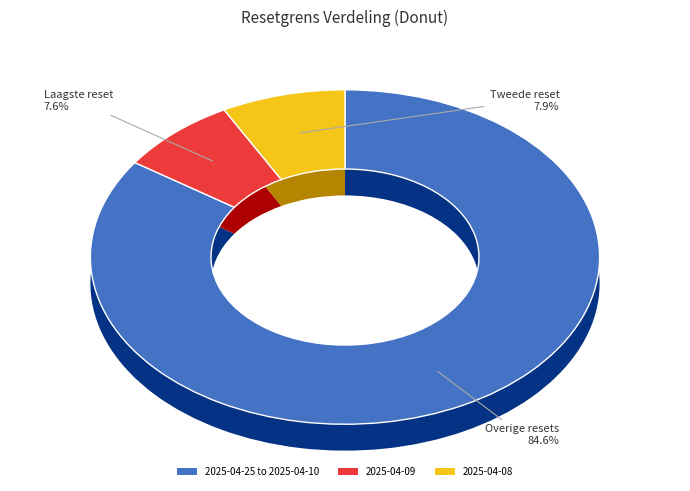

The 2025-04-15 slice represents 22% of the pie. True or false?

False